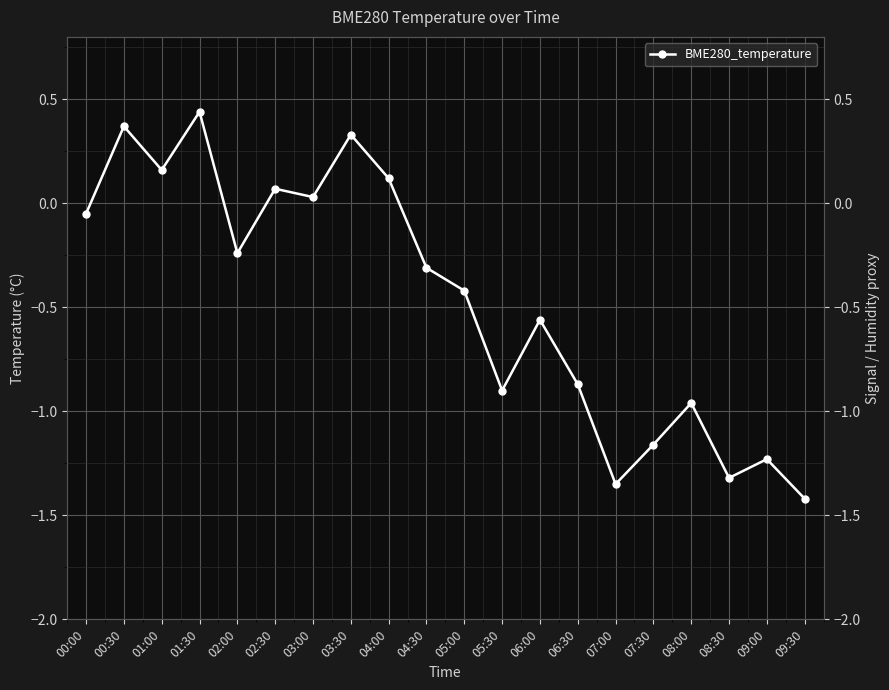

What is the value of the 14th point from the left?

-0.9